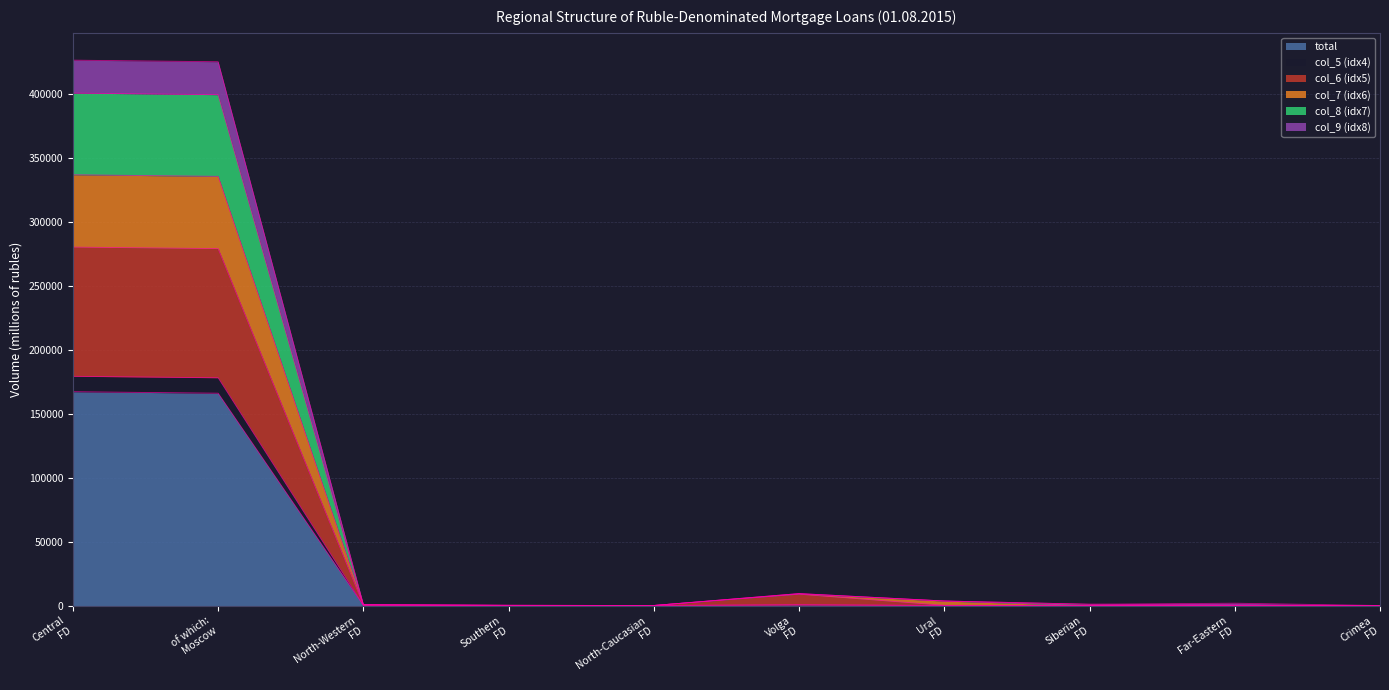

What is the maximum value for total?

167231